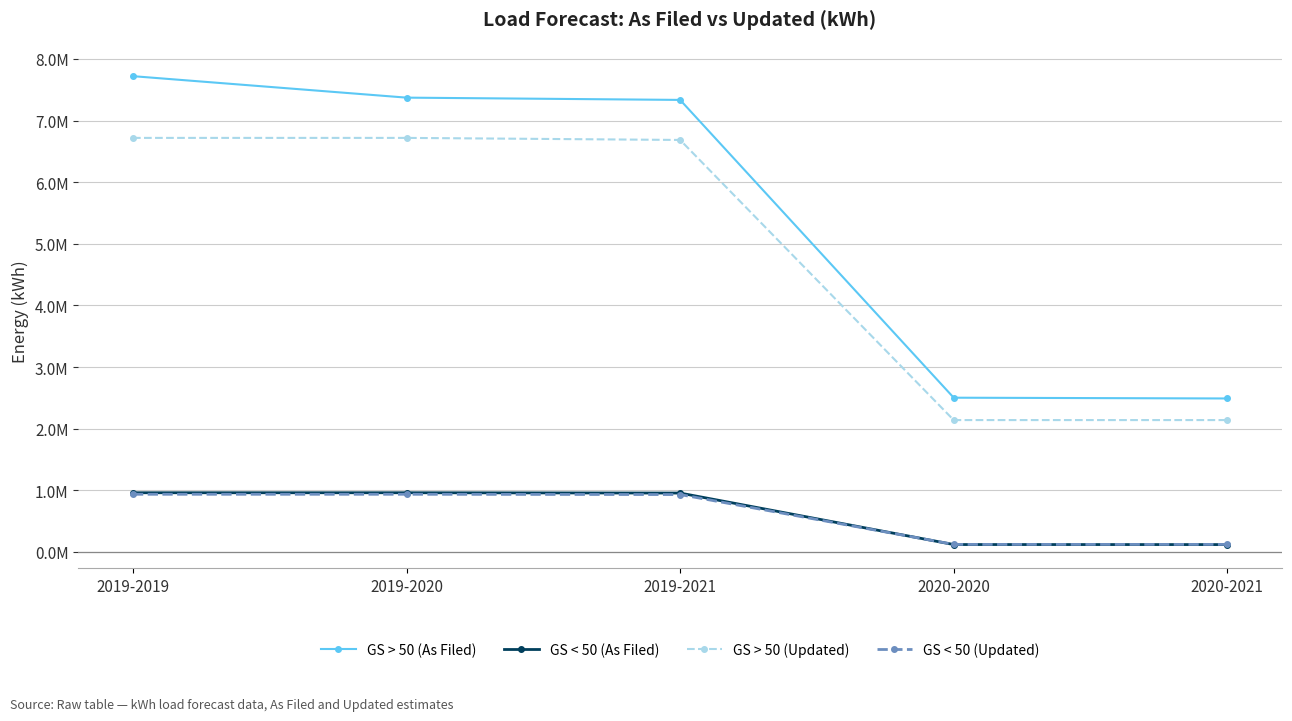

What are all the series names shown in the legend?

GS > 50 (As Filed), GS < 50 (As Filed), GS > 50 (Updated), GS < 50 (Updated)